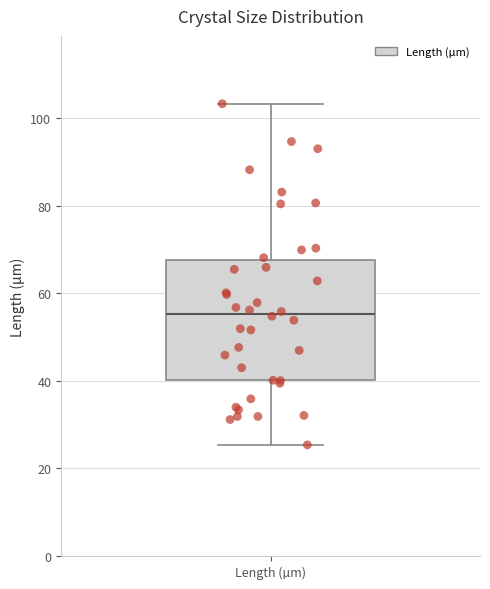

Transcribe this box plot: give where the median line is, the range the box spans, and where the two whiskers end, as read against the y-axis. The values are not printed on the chart, so give them approximately, as read against the axis.

median 56, box 40 to 68, whiskers 26 to 104